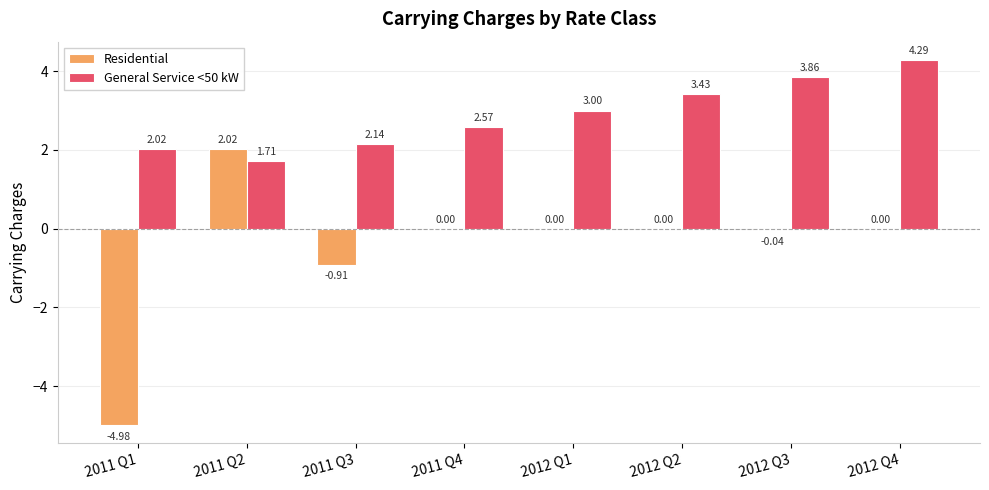

What is the total value across all series at 2011 Q3?

1.2